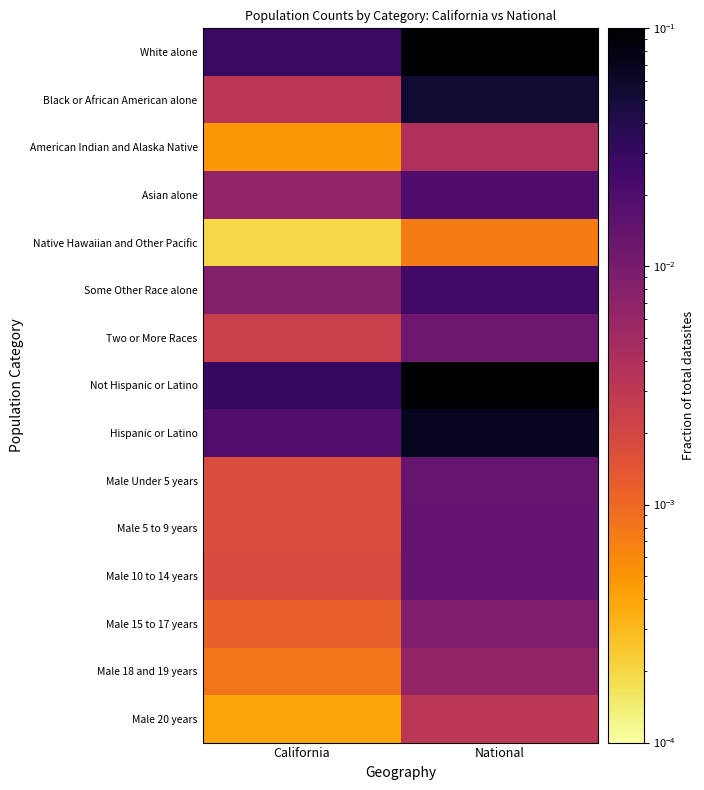

What is the total value across all series at California?

0.1